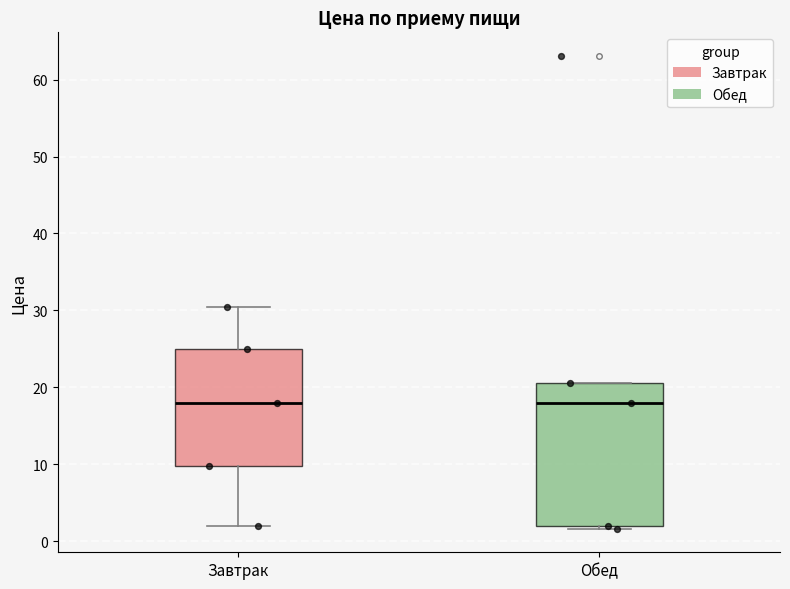

Reading left to right, transcribe this box plot: for each box, give where its median line is, the range the box spans, and where its two whiskers end, as read against the y-axis. The values are not printed on the chart, so give them approximately, as read against the axis.

Завтрак: median 18, box 10 to 25, whiskers 2 to 30
Обед: median 18, box 2 to 21, whiskers 2 to 21